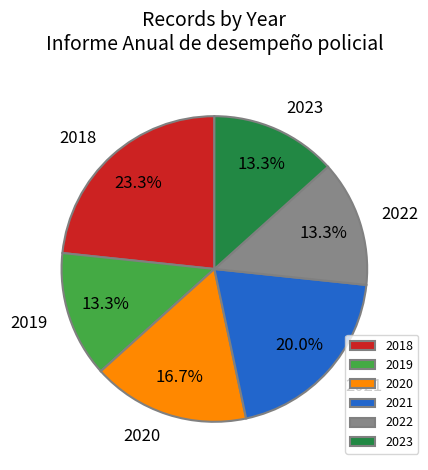

True or false: 2018 accounts for 23% of the total.

True